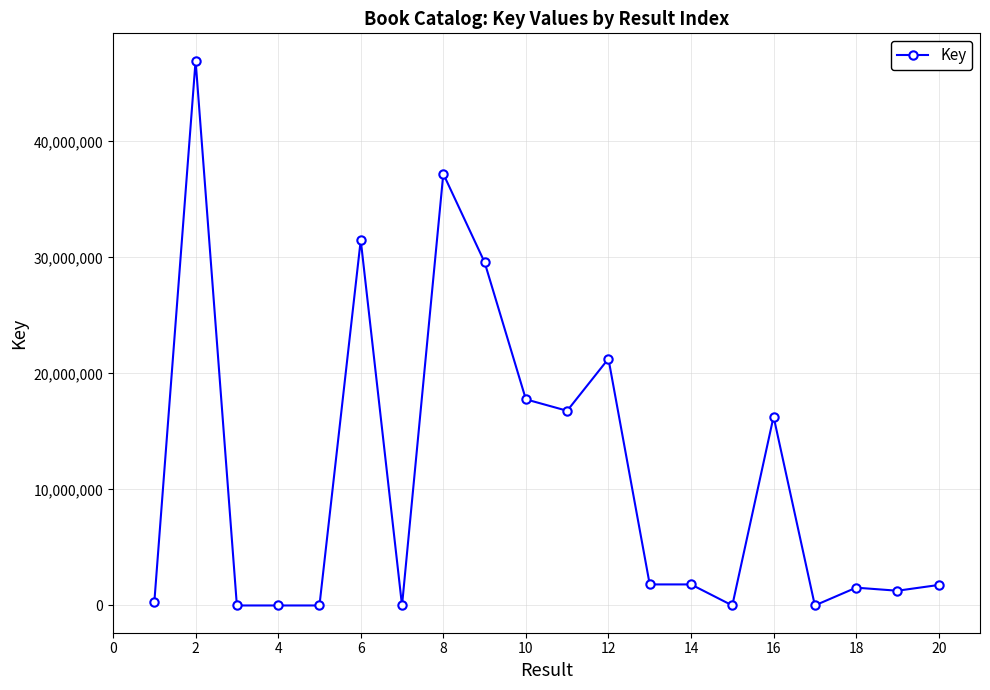

What is the sum of all values?

225855858